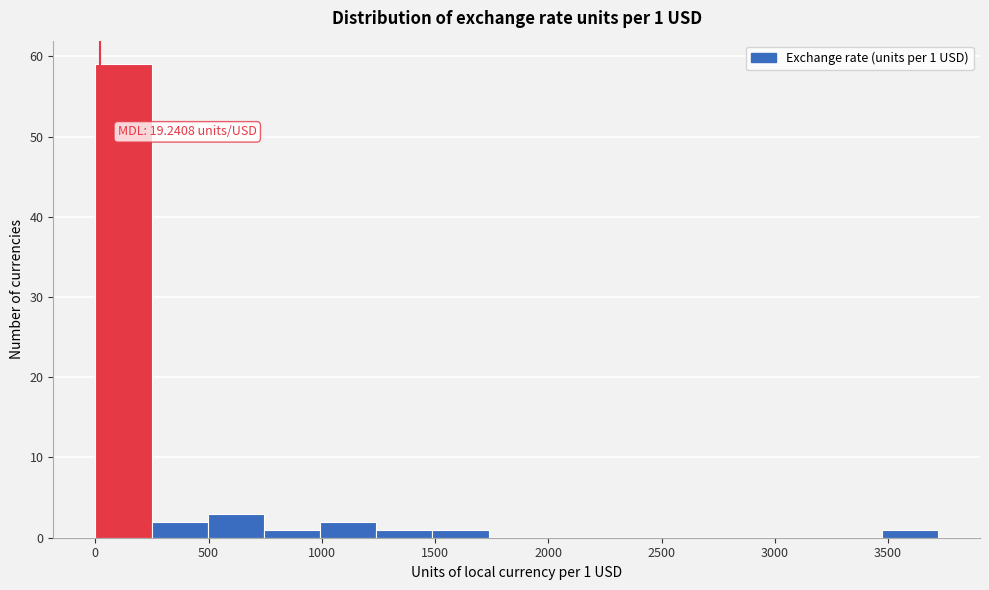

Which range on the x-axis has the tallest bar?

0 to 250